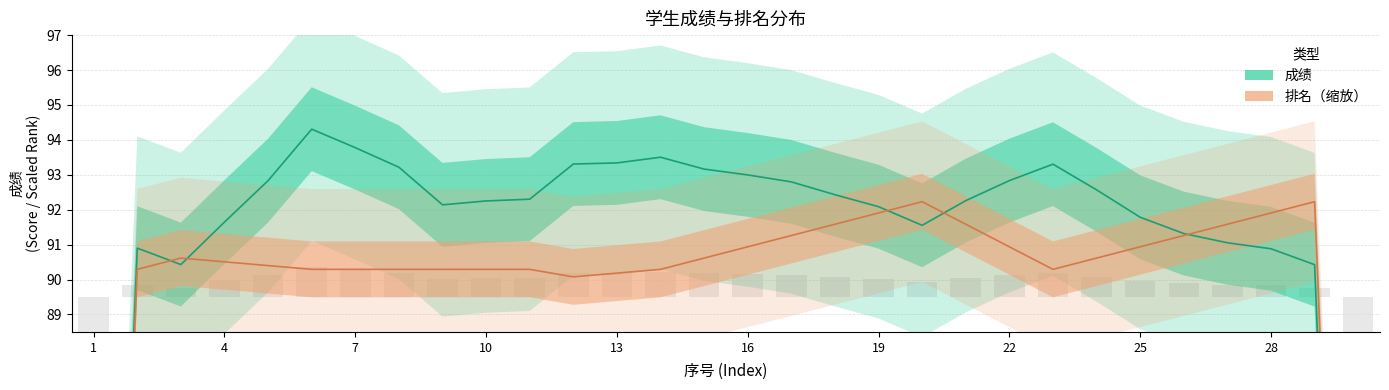

How many groups of bars are there?

30